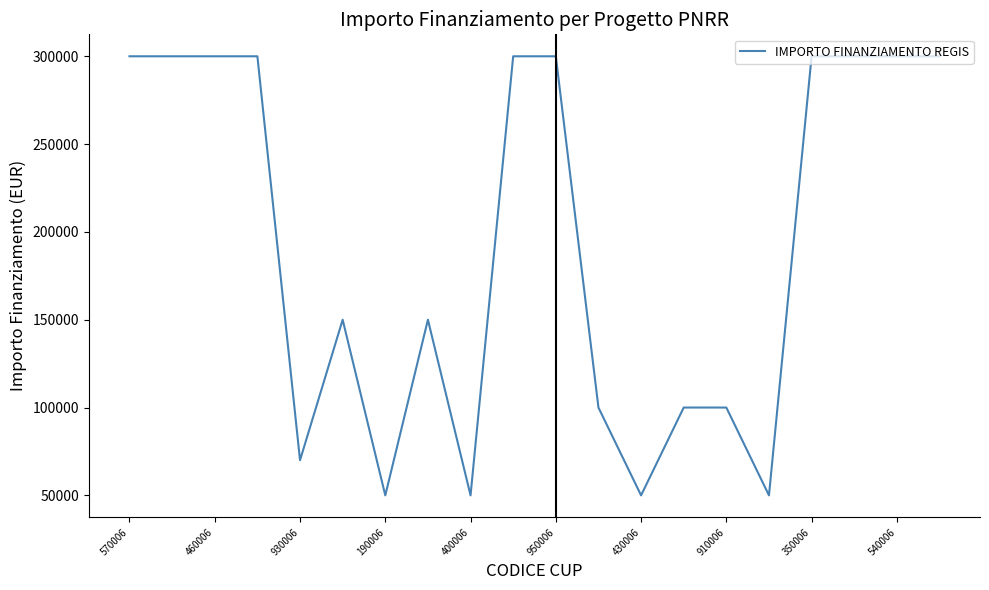

What is the difference between the maximum and minimum values?

250000